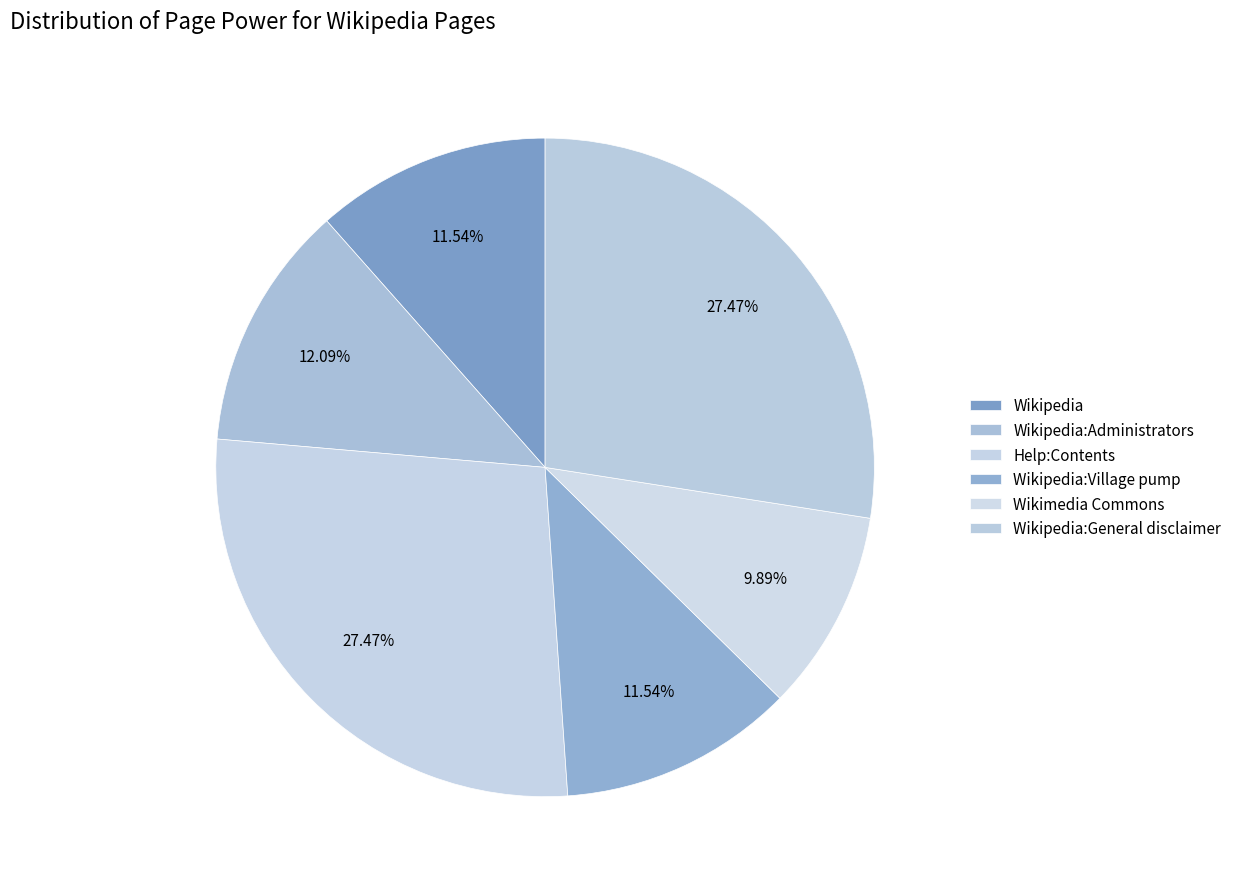

Is there a majority slice in this chart?

No